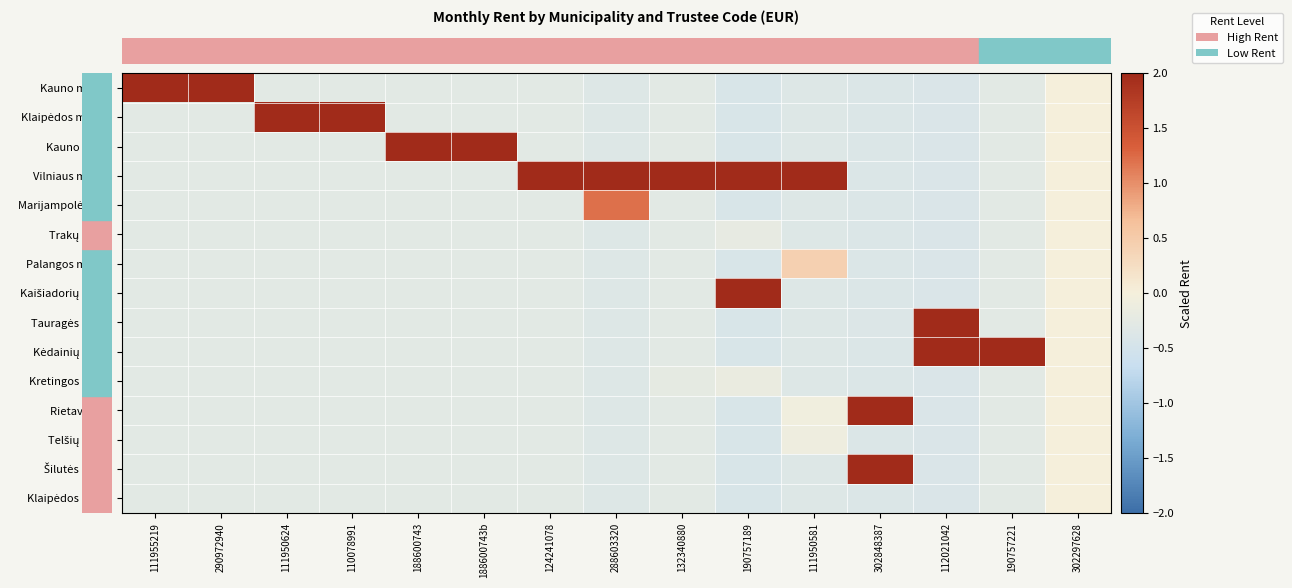

What is the maximum value shown in the chart?

3.7